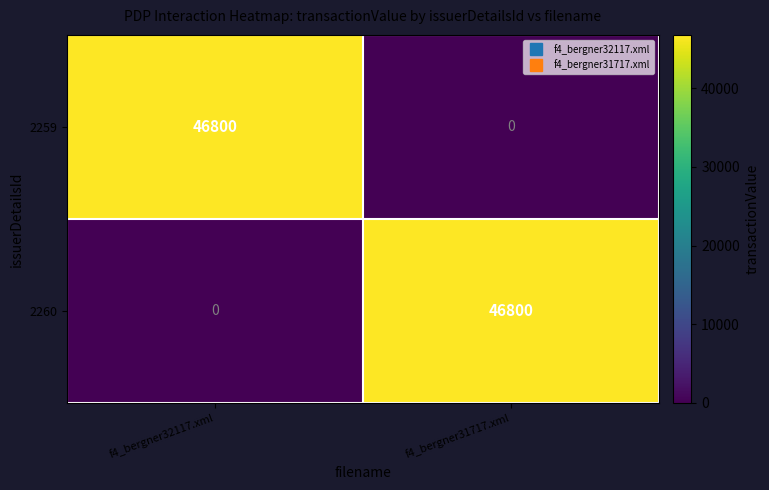

How many positive values does the 2259 series have?

1